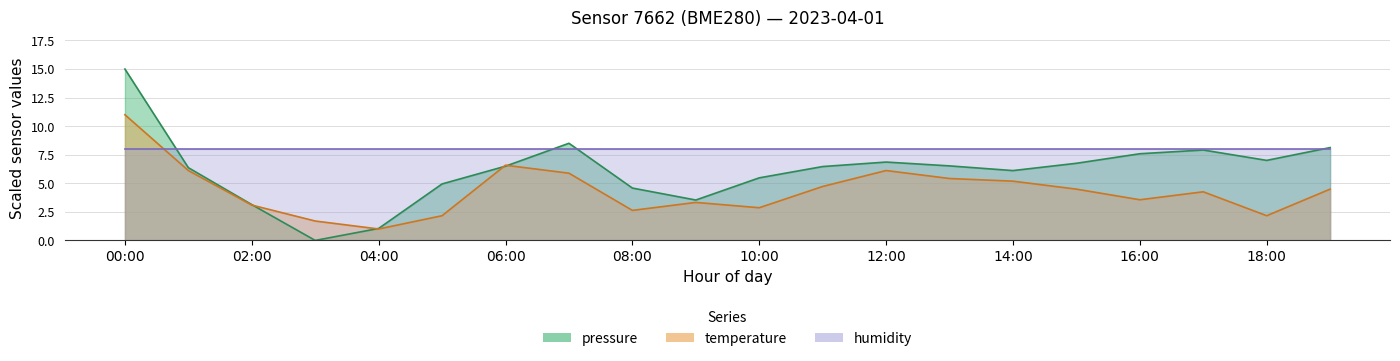

What is the difference between the second highest and minimum values in the pressure series?

8.5